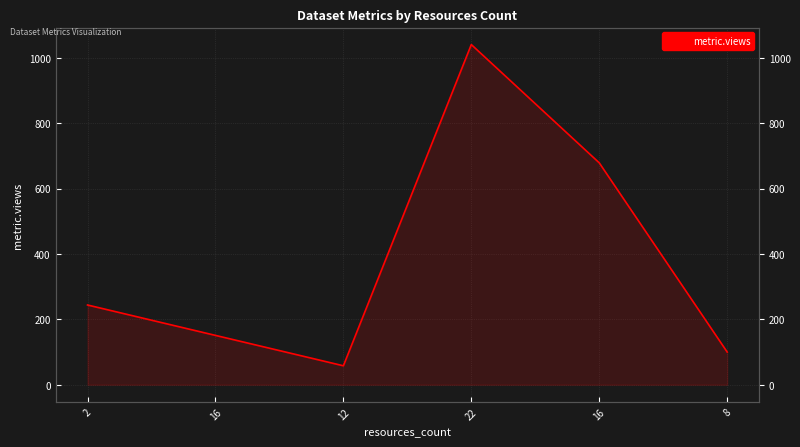

Reading left to right, transcribe all the data shown in this chart.

2=244	16=151	12=58	22=1041	16=679	8=100